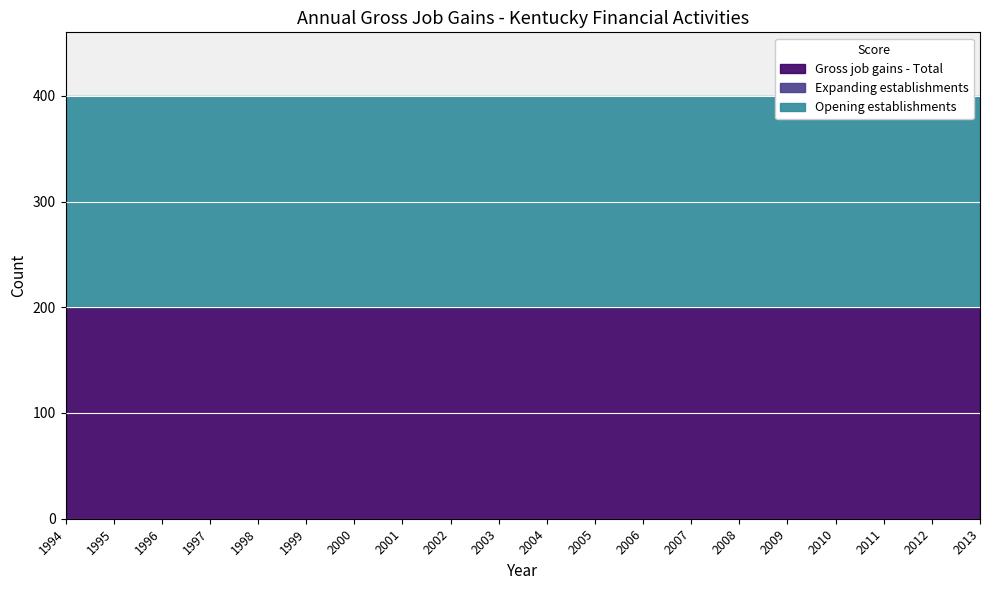

Reading right to left, transcribe all the data shown in this chart.

Gross job gains - Total: 200	200	200	200	200	200	200	200	200	200	200	200	200	200	200	200	200	200	200	200
Expanding establishments: 0	0	0	0	0	0	0	0	0	0	0	0	0	0	0	0	0	0	0	0
Opening establishments: 200	200	200	200	200	200	200	200	200	200	200	200	200	200	200	200	200	200	200	200